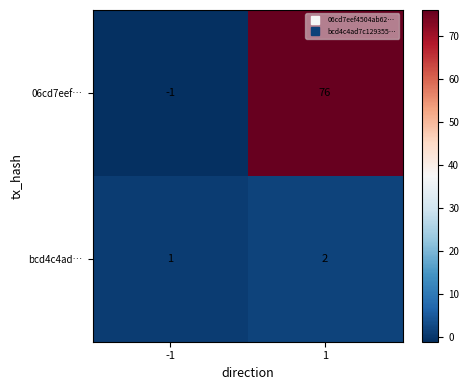

At which category does the chart reach its peak across all series?

1